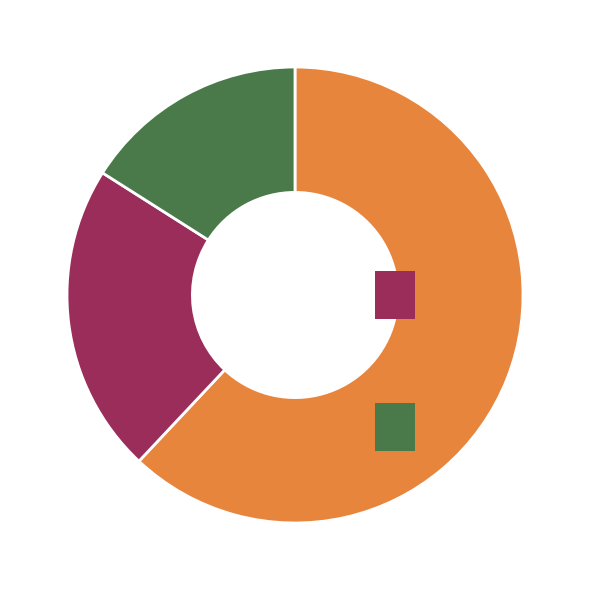

How many slices are in this pie chart?

3